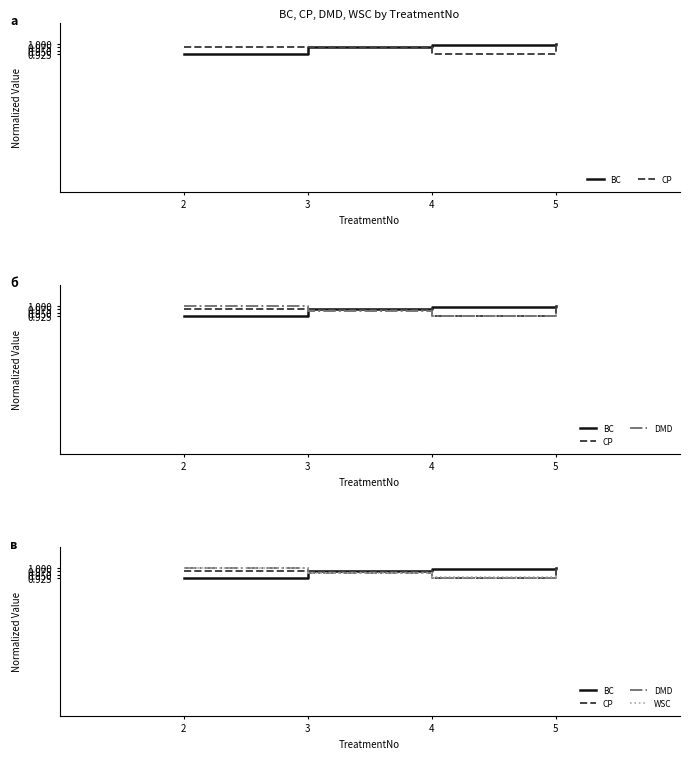

Reading right to left, extract all data points from this chart.

BC: 5=1.0	4=1.0	3=1.0	2=0.9
CP: 5=1.0	4=0.9	3=1.0	2=1.0
DMD: 5=1.0	4=0.9	3=1.0	2=1.0
WSC: 5=0.9	4=0.9	3=1.0	2=1.0